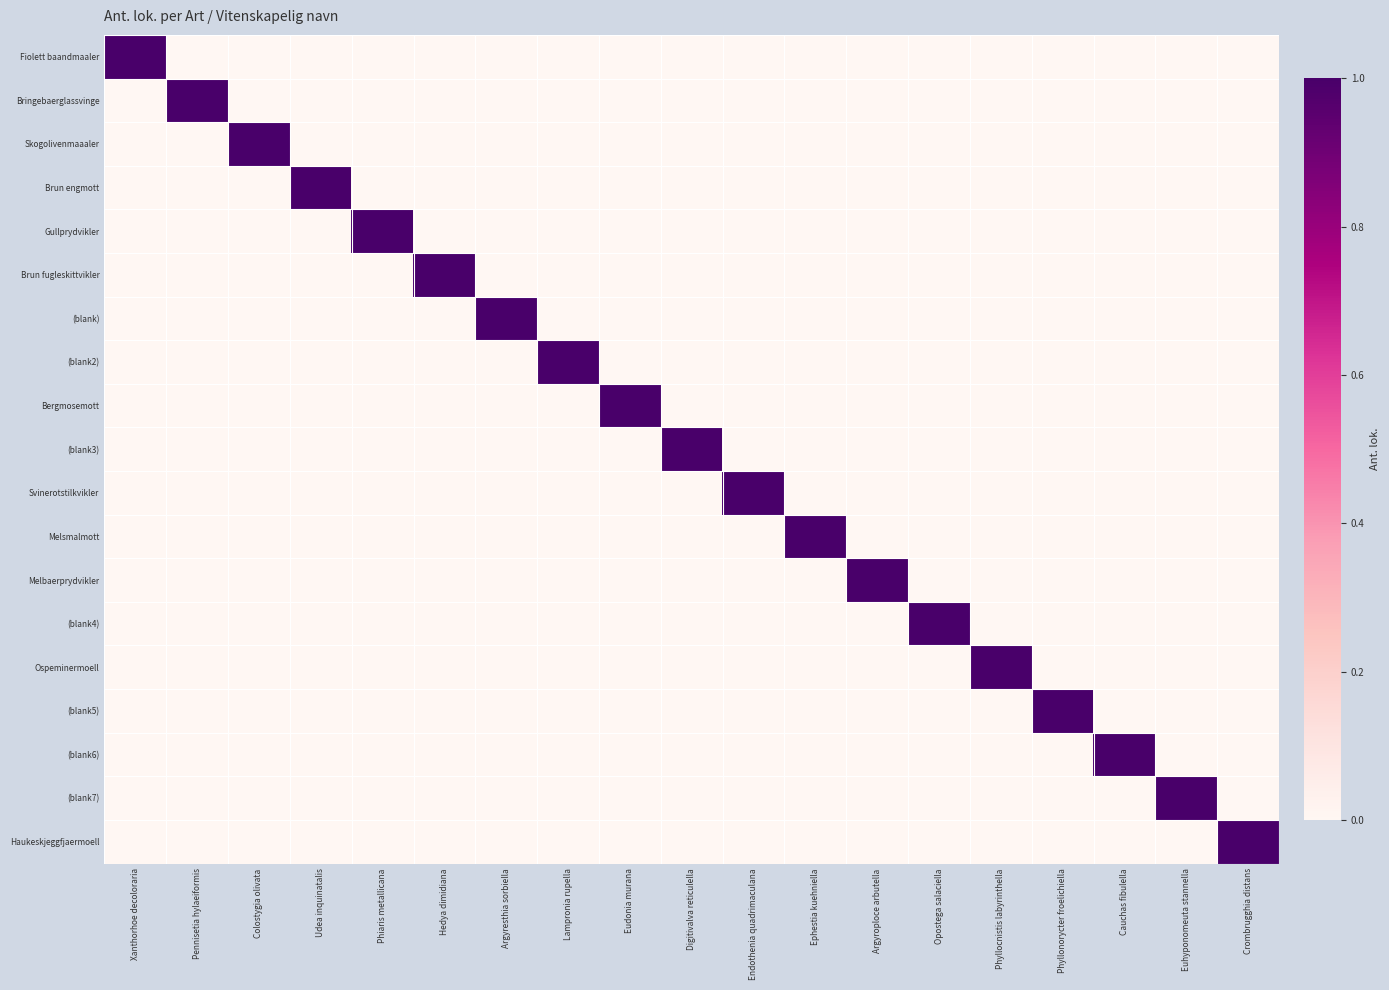

What is the difference between the highest and lowest values at Digitivalva reticulella?

1